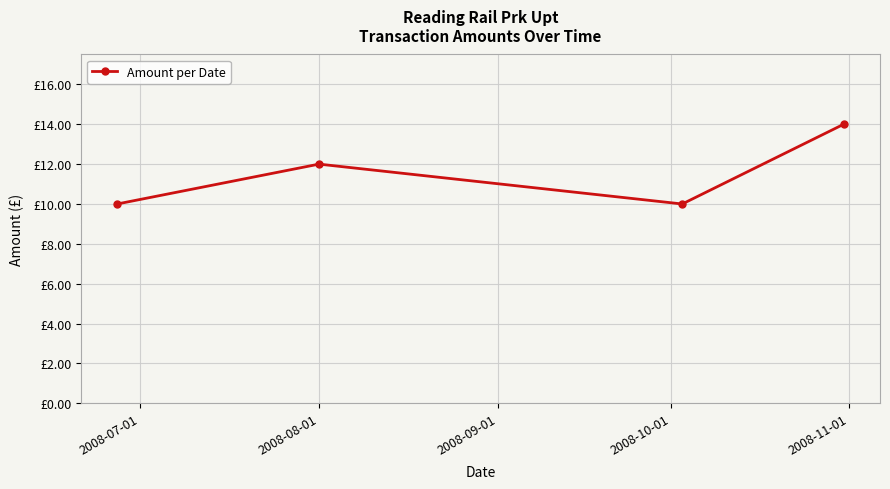

What is the label of the 2nd point from the left?

2008-08-01